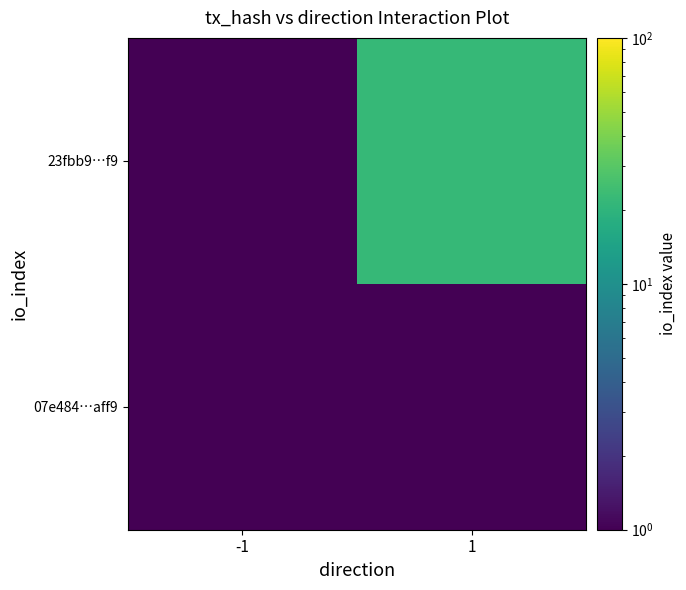

Count the number of categories in the chart.

2